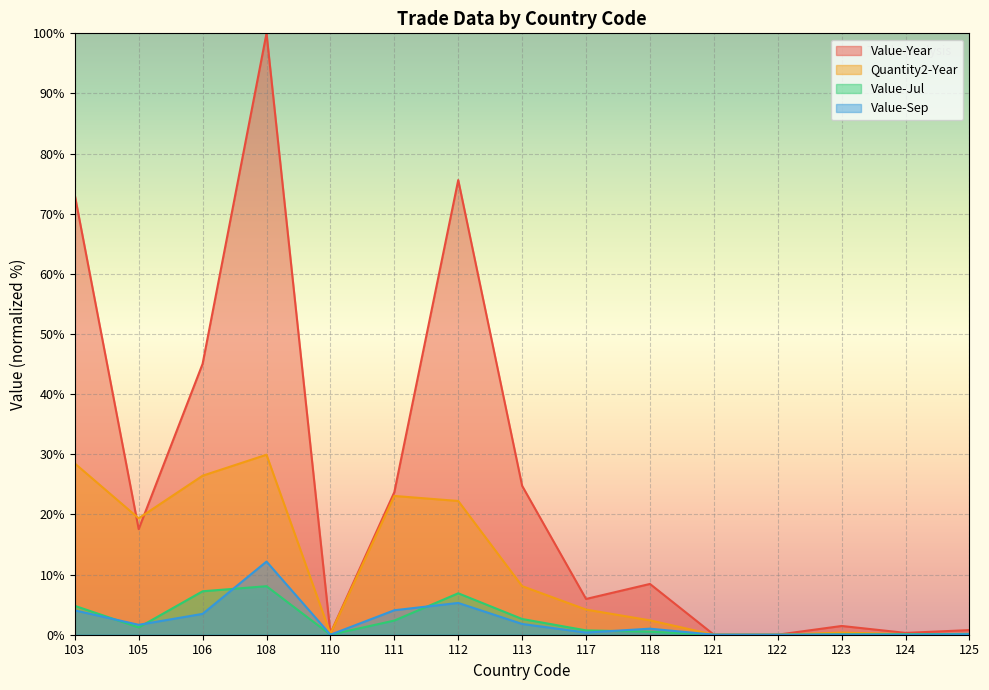

Which category has the lowest value in the Value-Sep series?

110